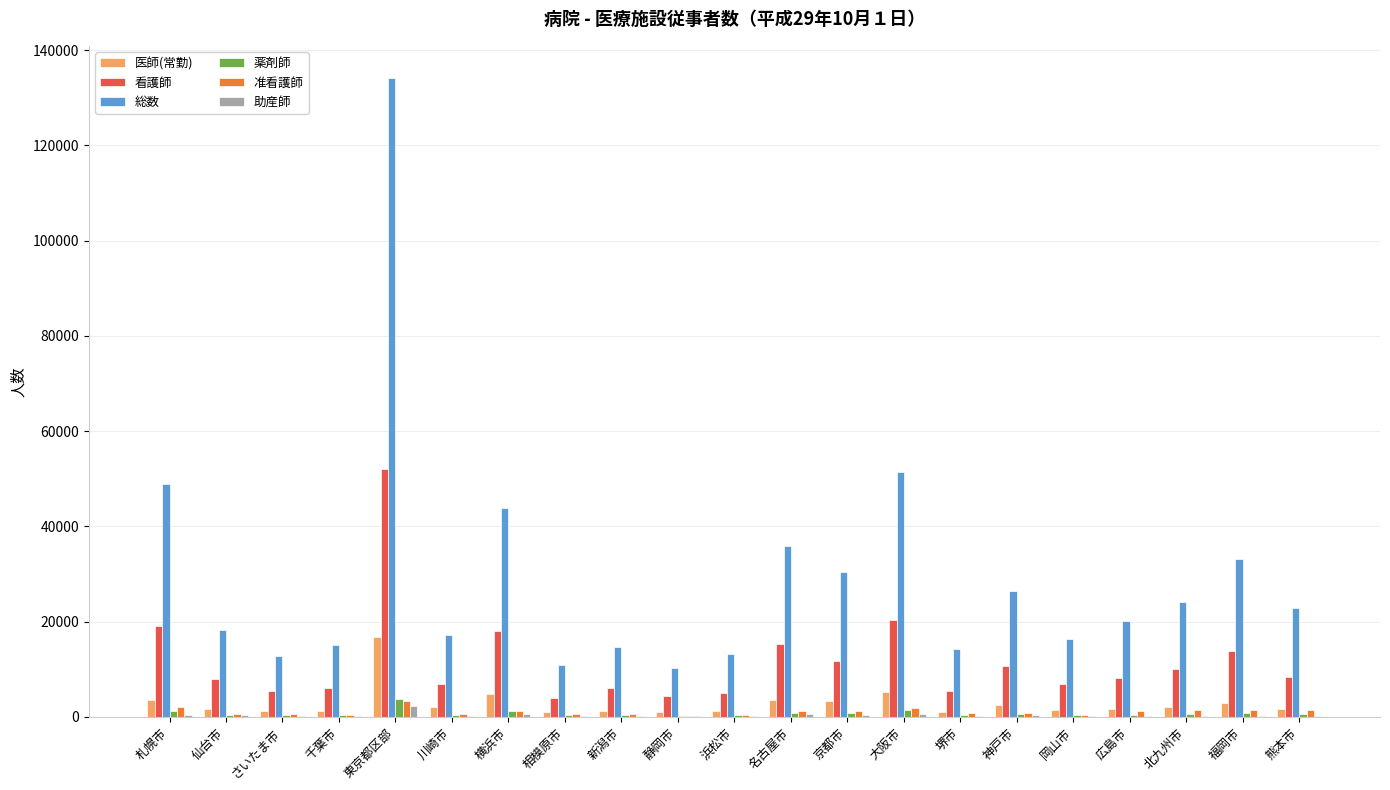

Does the chart contain stacked bars?

No